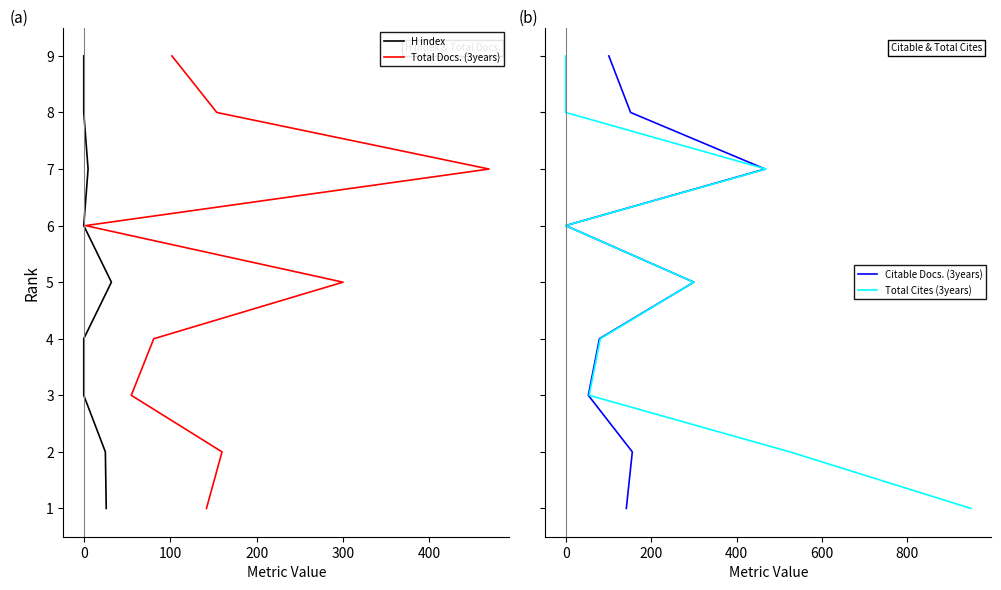

True or false: H index and Citable Docs. (3years) intersect in this chart.

False